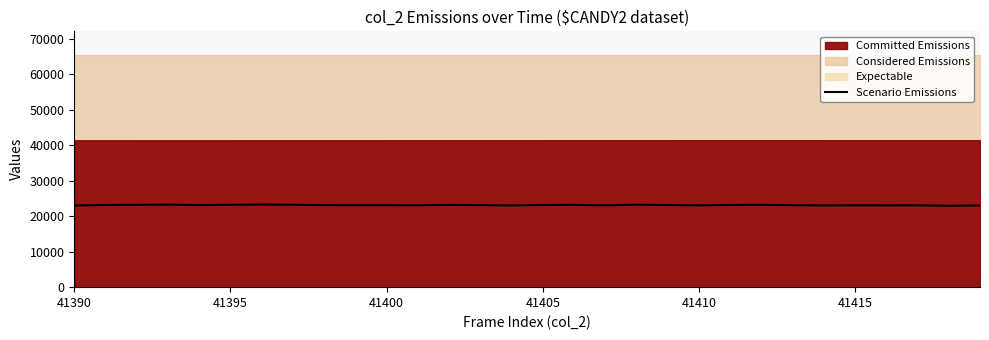

Count the number of categories in the chart.

30